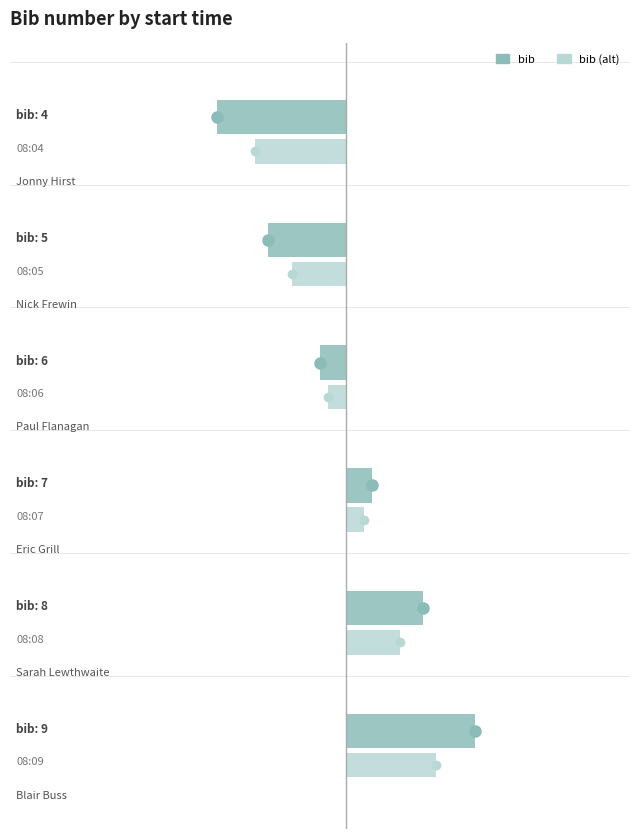

Where does the data first go above 7?

08:08:00
Sarah Lewthwaite